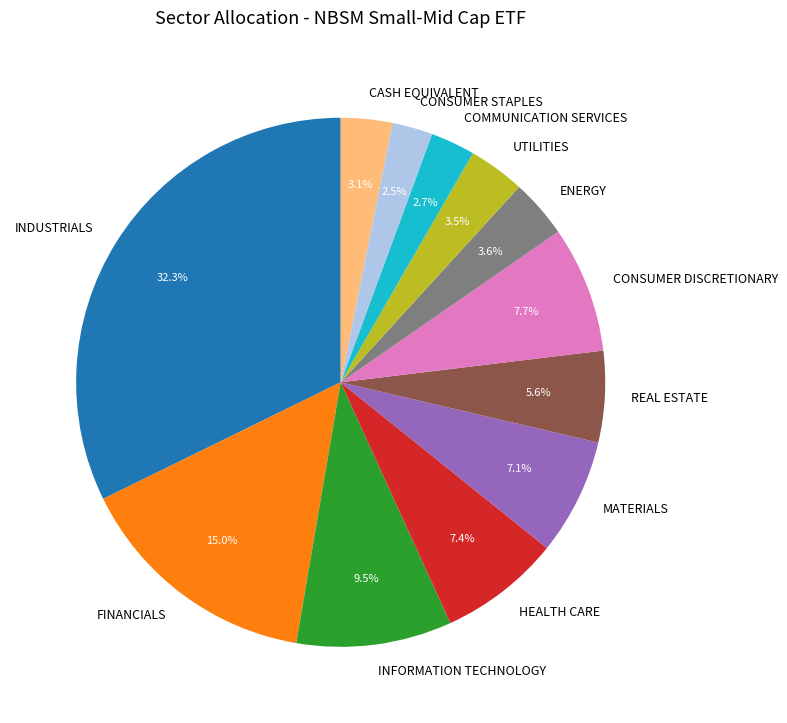

Which slice is the largest?

INDUSTRIALS